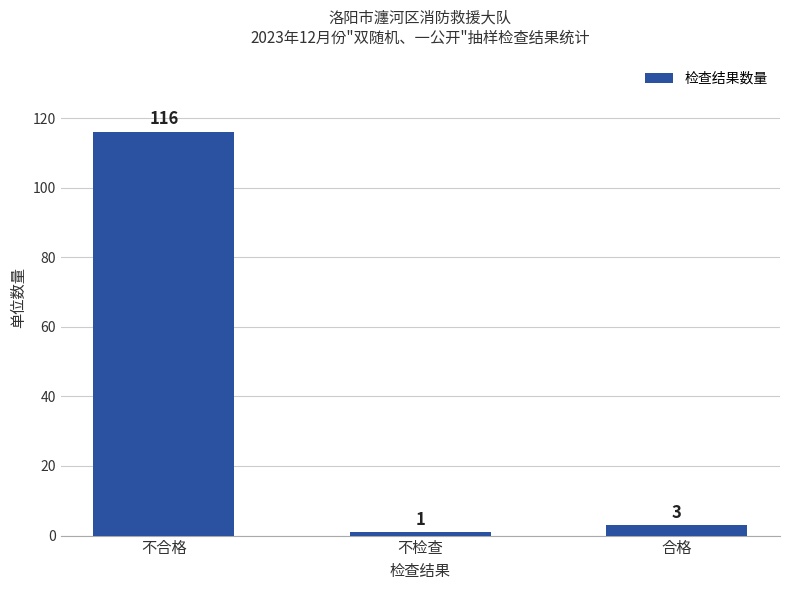

At which category does the chart reach its minimum across all series?

不检查